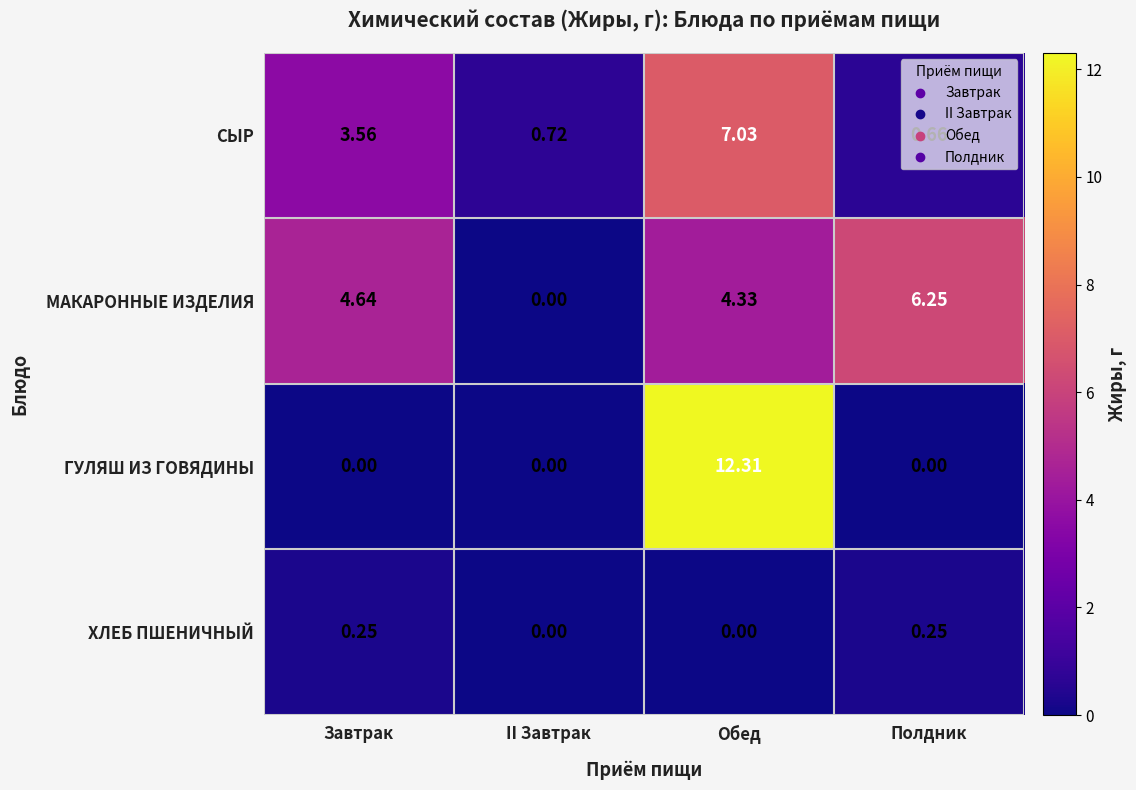

Which label corresponds to the largest value in the chart?

Обед